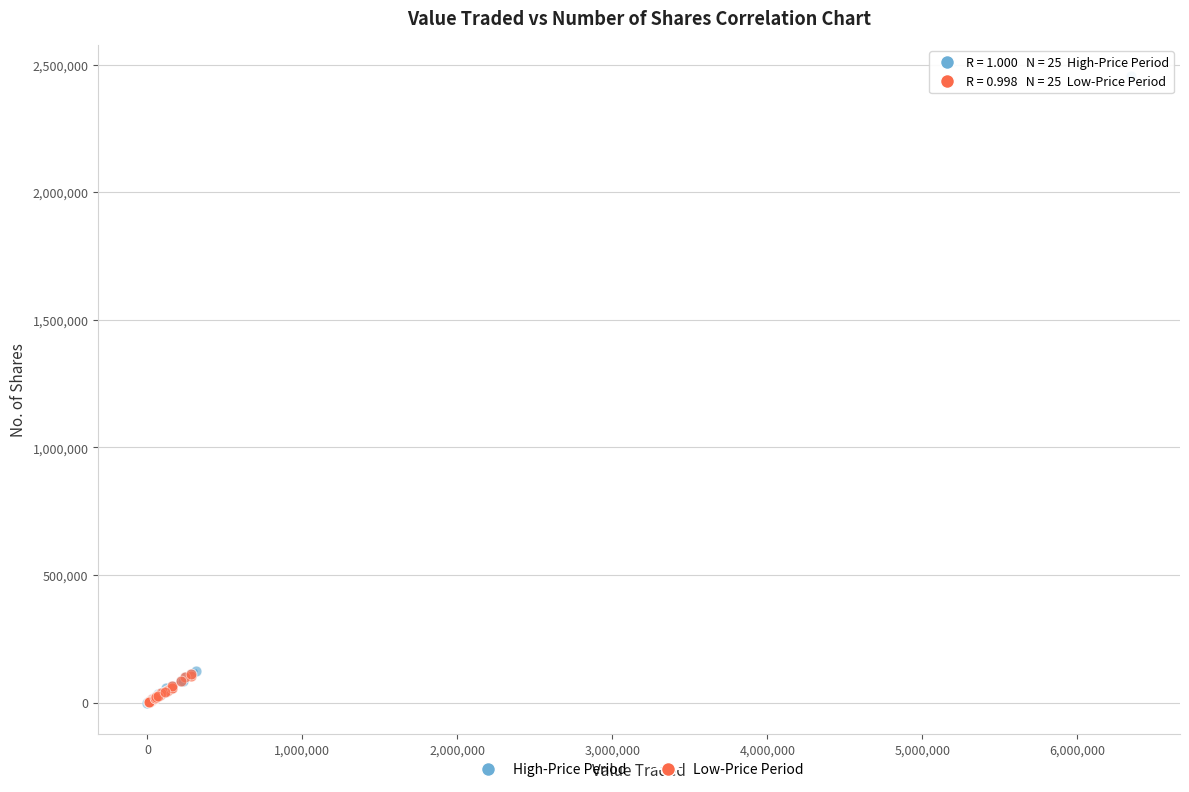

Which series contains the highest Y value?

High-Price Period